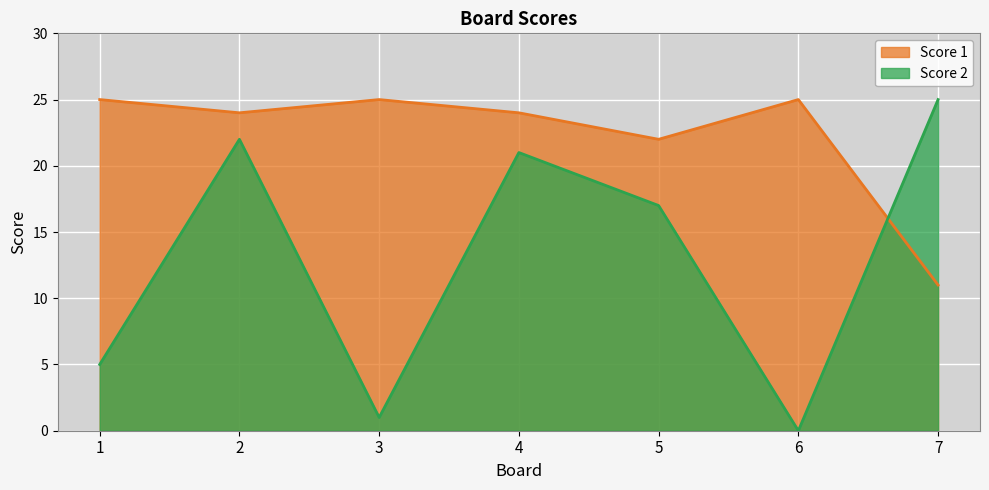

Reading left to right, transcribe all the data shown in this chart.

Score 1: 1=25	2=24	3=25	4=24	5=22	6=25	7=11
Score 2: 1=5	2=22	3=1	4=21	5=17	6=0	7=25